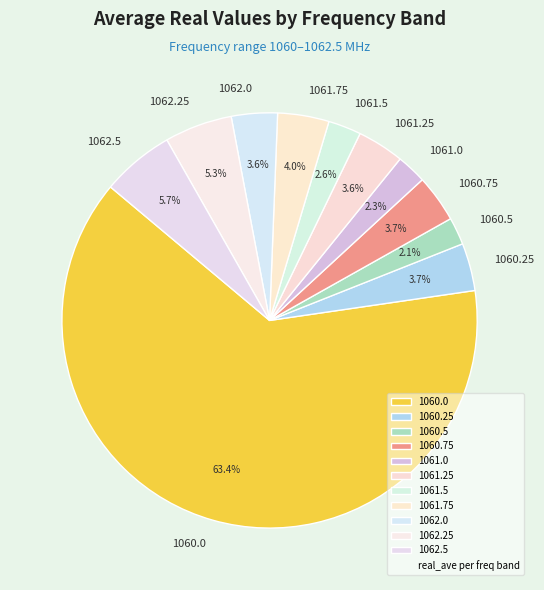

Is it true that 1061.75 is 4% of the pie?

True